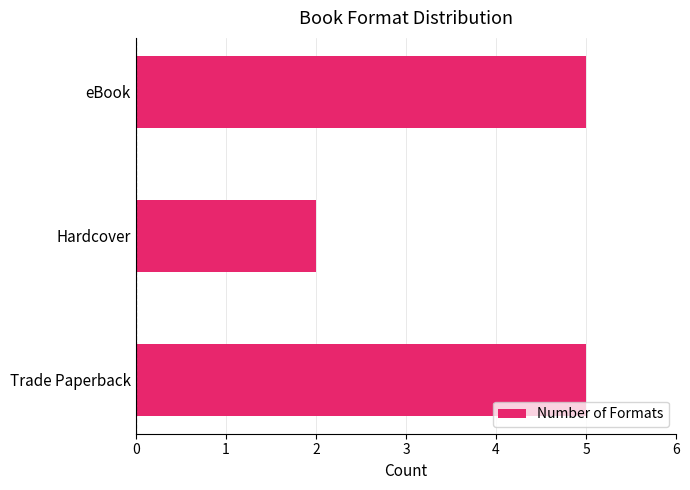

What is the average value?

4